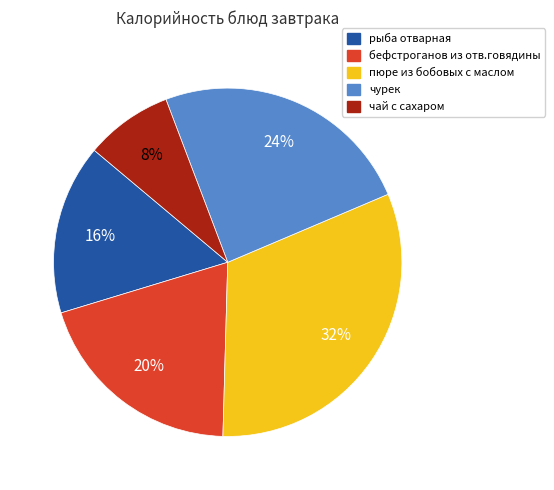

Do чай с сахаром and пюре из бобовых с маслом together represent more than half of the pie?

No